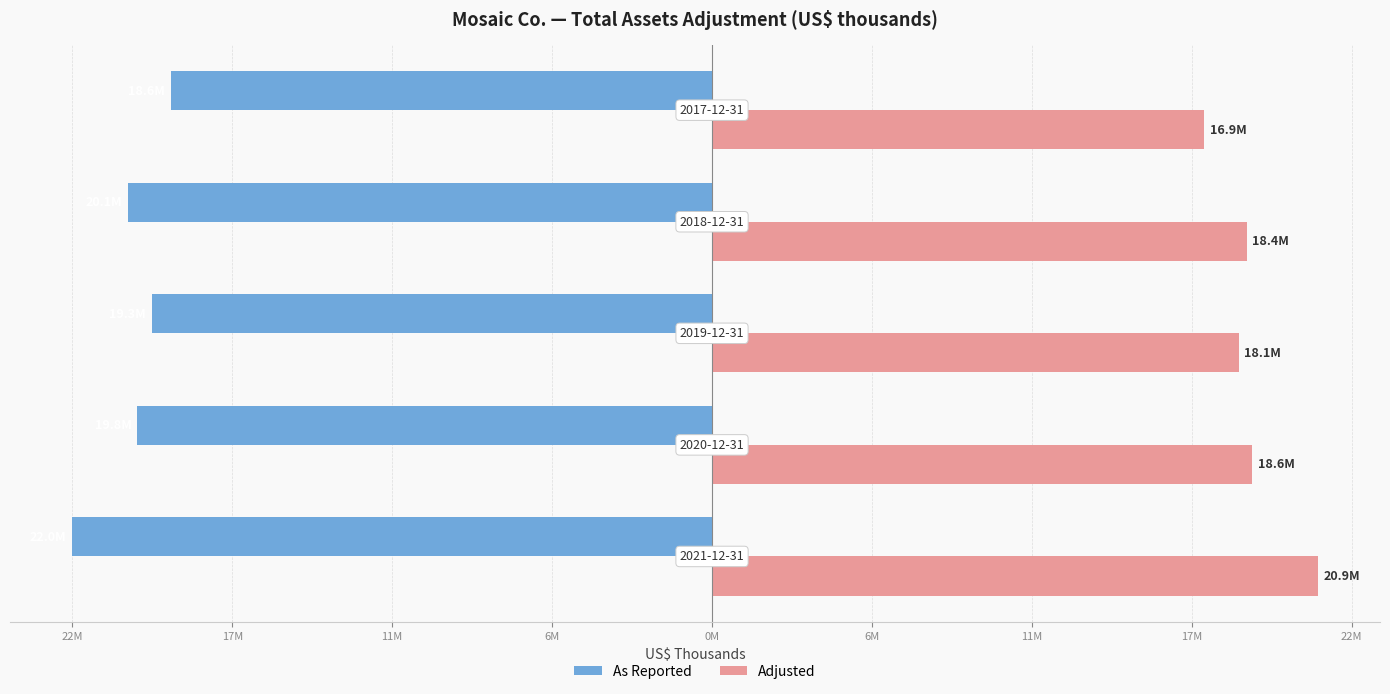

What are all the series names shown in the legend?

As Reported, Adjusted